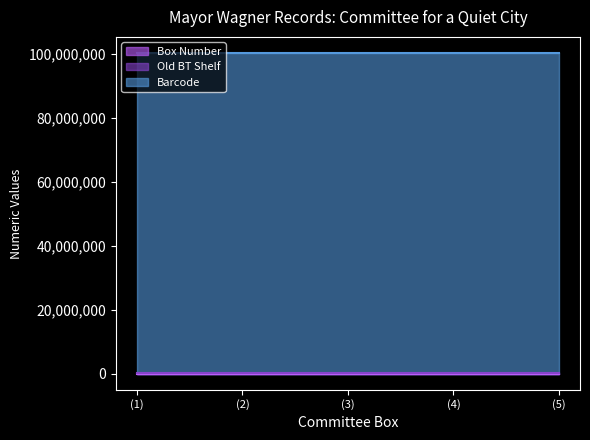

Count the number of data series in this chart.

3